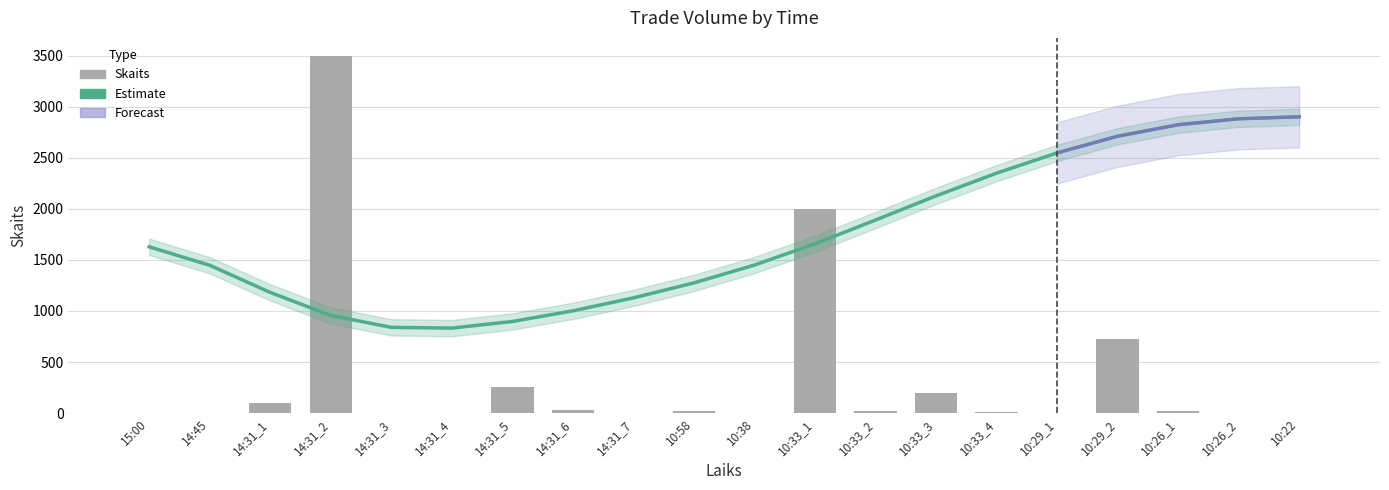

What is the average value?

345